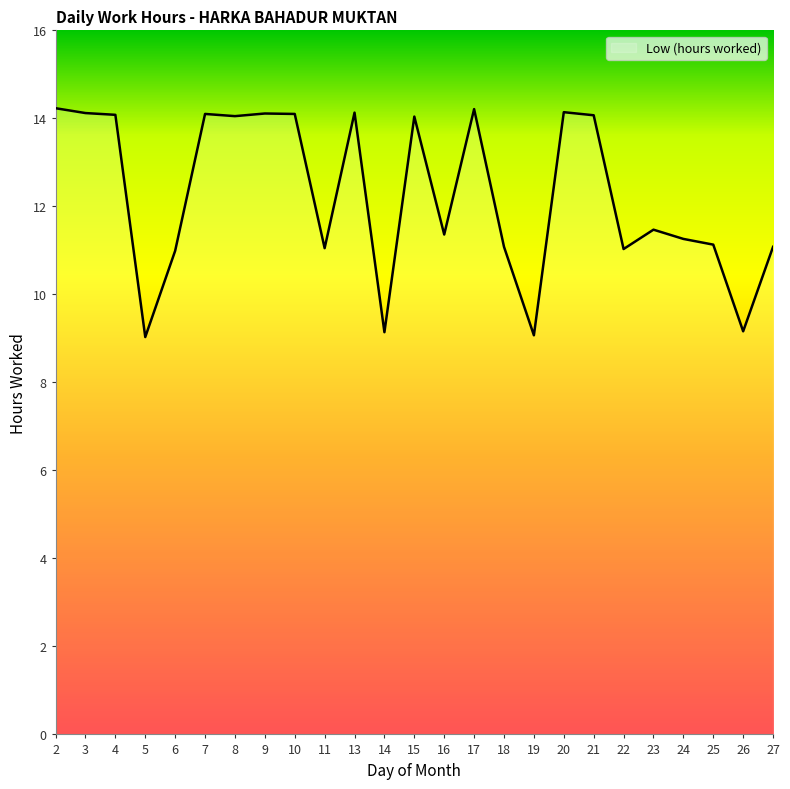

What is the greatest value displayed?

14.2